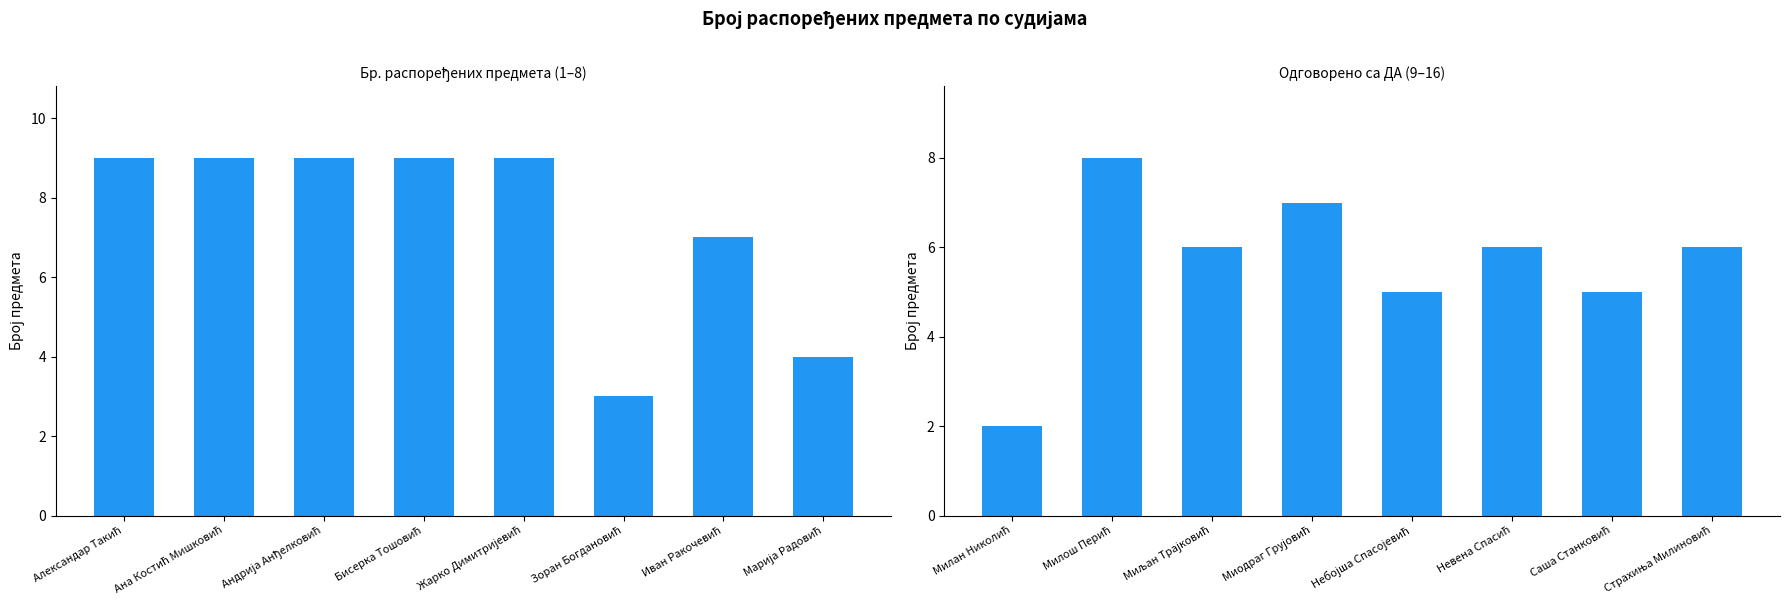

Where is Бр. распоређених предмета nearest to the value 6?

Иван Ракочевић